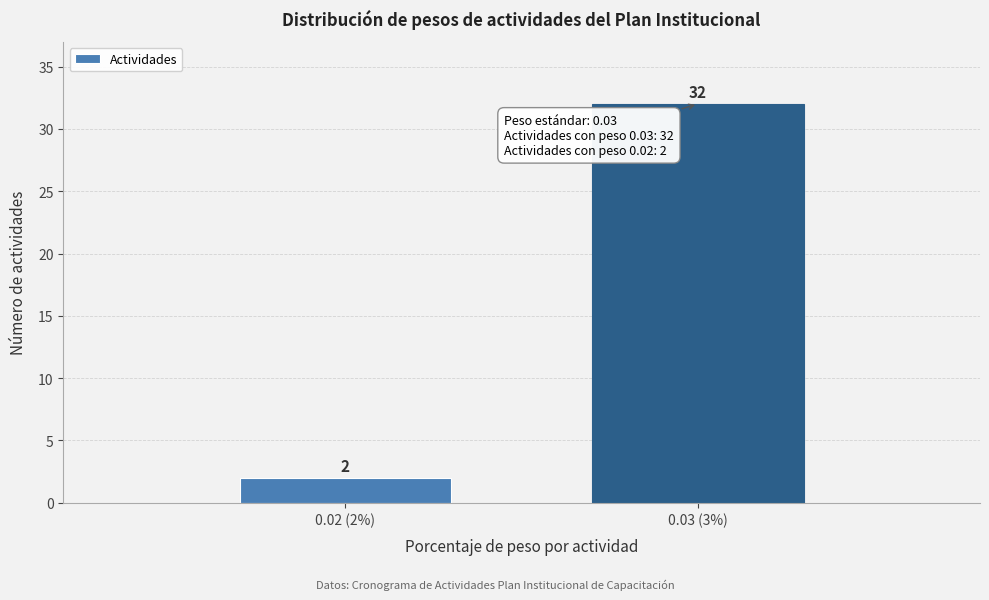

Reading left to right, extract all data points from this chart.

2	32